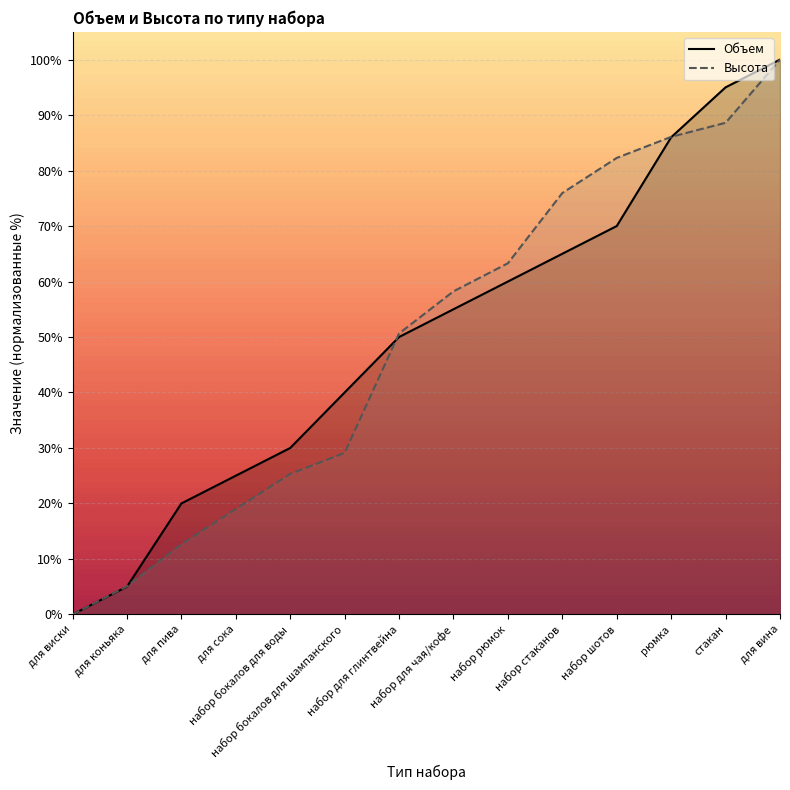

What is the average value of the Объем series?

50.1